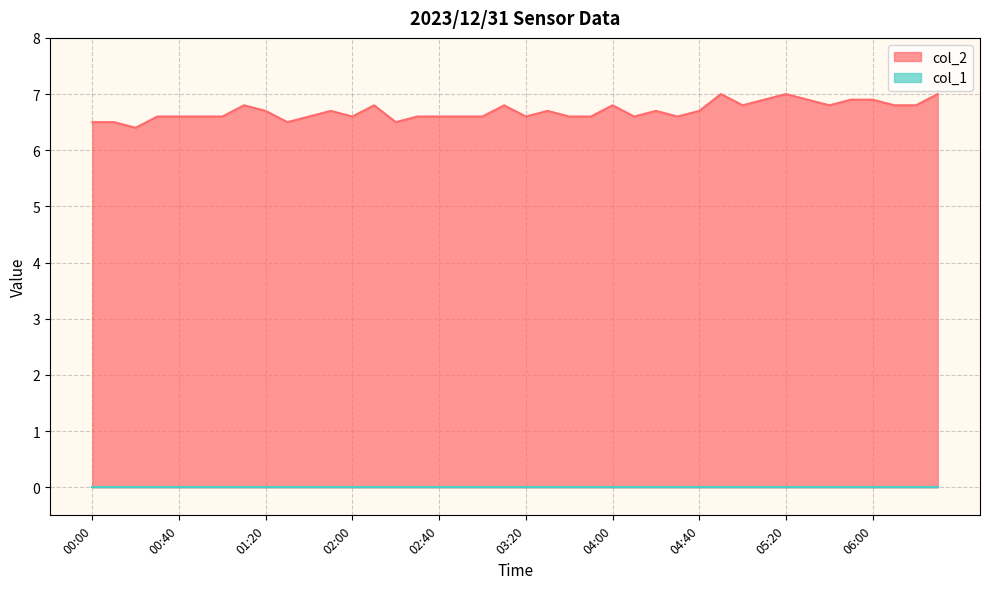

What is the smallest value displayed?

0.0